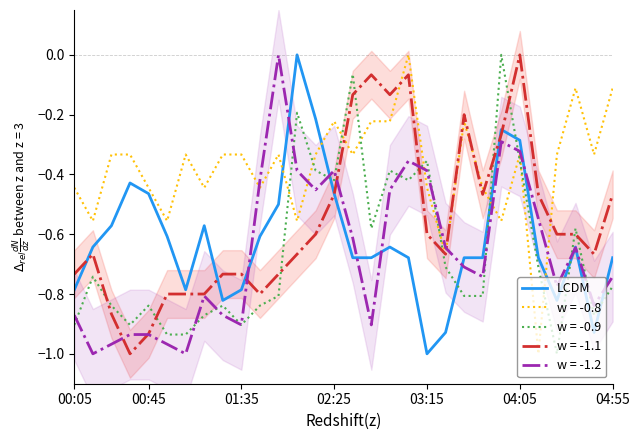

Which series ends up on top after the final intersection of w = -0.9 and LCDM?

LCDM